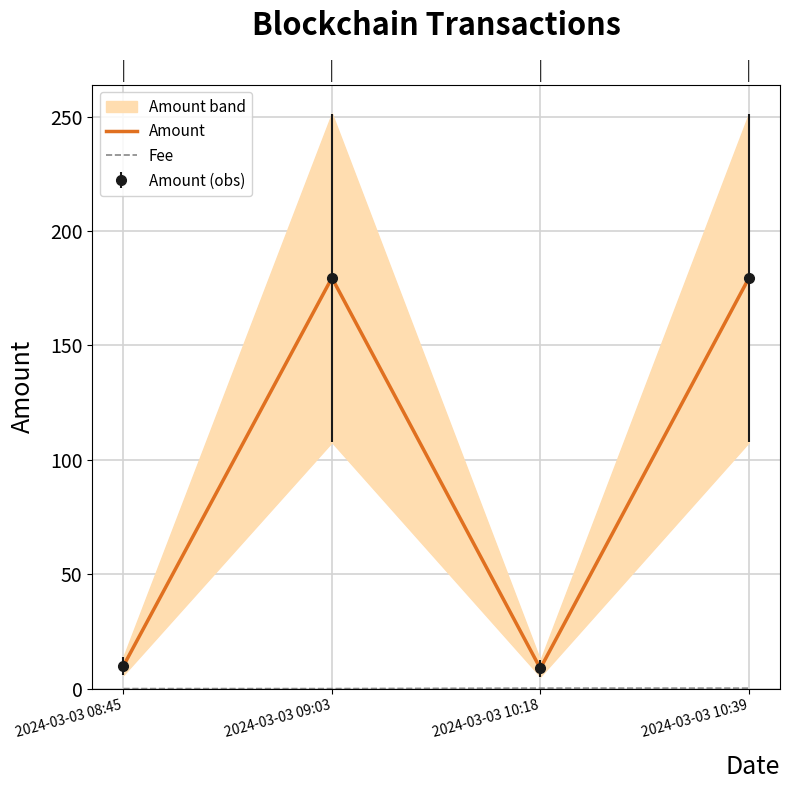

At 2024-03-03 10:39, list the series in order from largest to smallest.

Amount, Fee